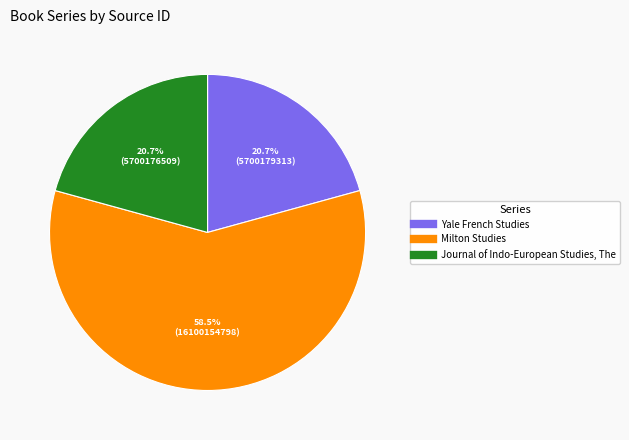

What percentage do Milton Studies and Yale French Studies together represent?

79.3%